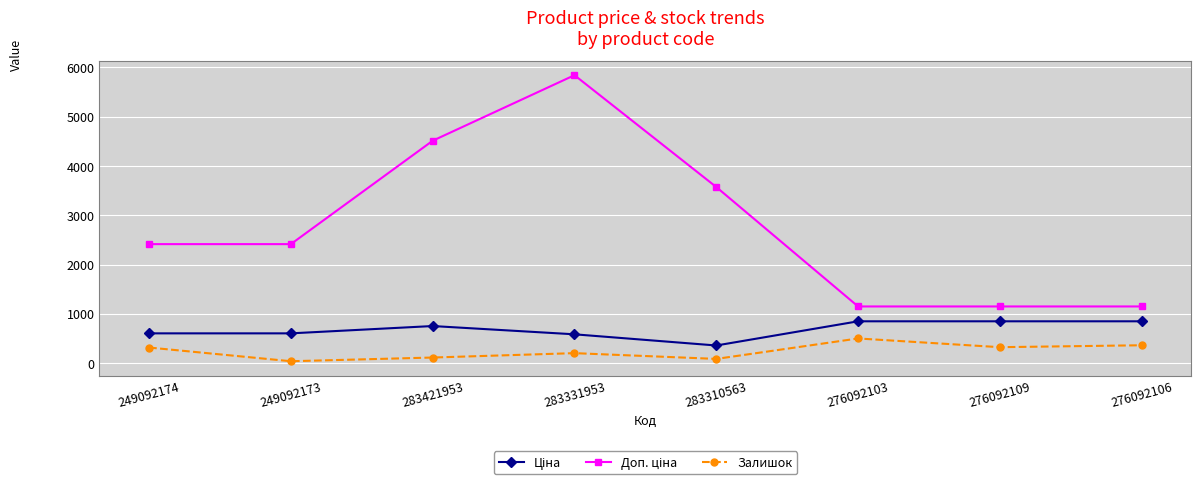

What is the greatest value displayed?

5843.9